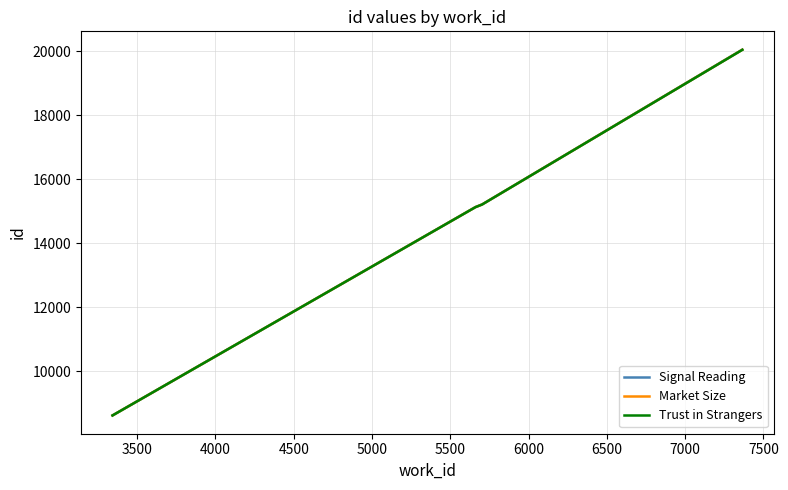

What is the smallest value displayed?

8616.0